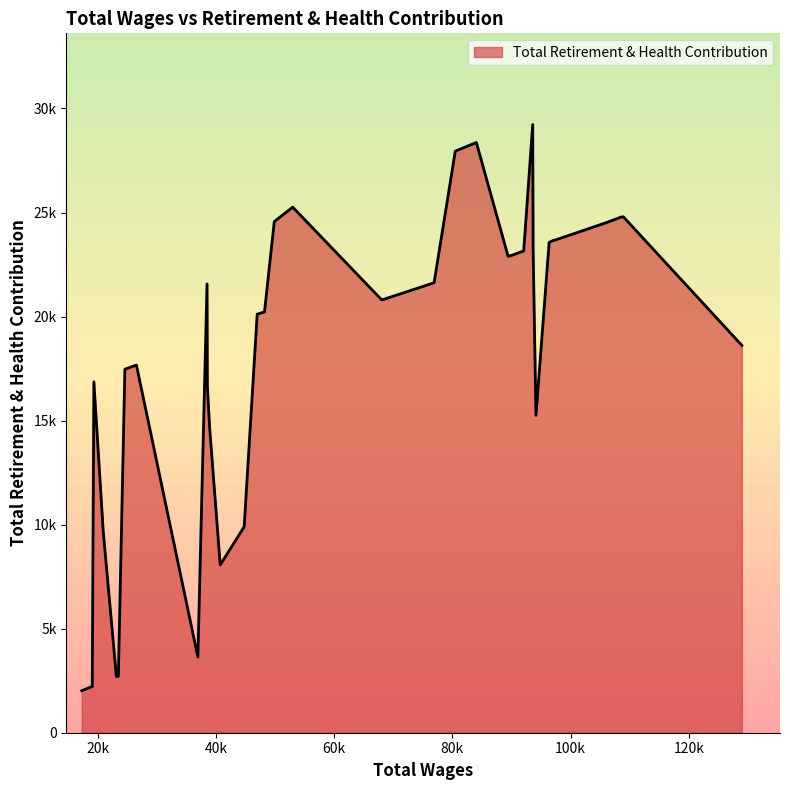

How many values exceed 21568?

19